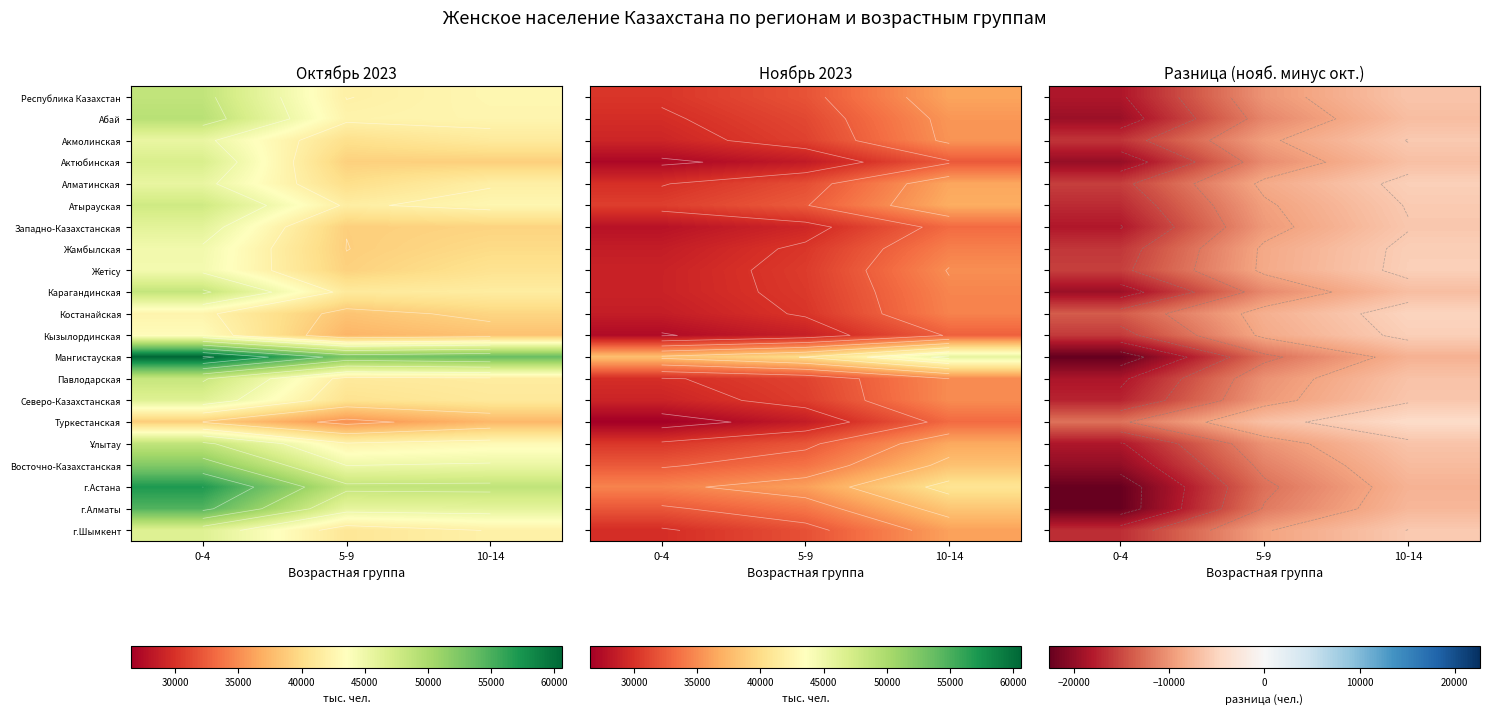

Which has a higher value, 5-9 or 0-4?

5-9